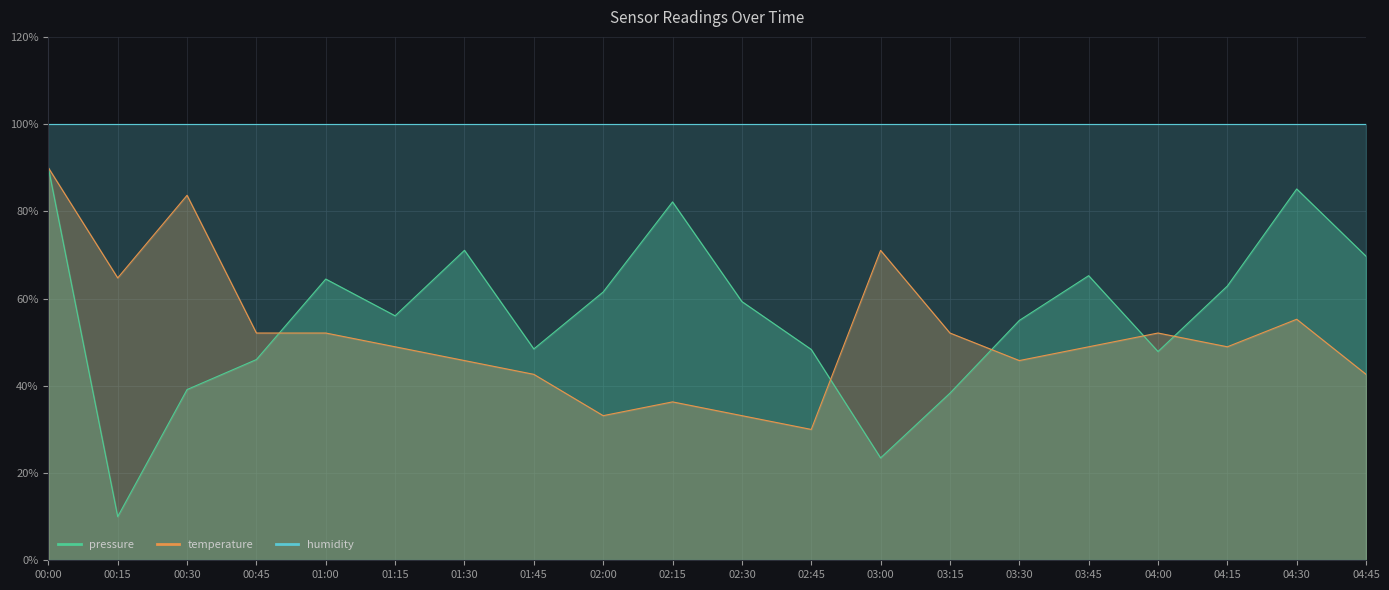

How many values in the pressure series are below 59?

10